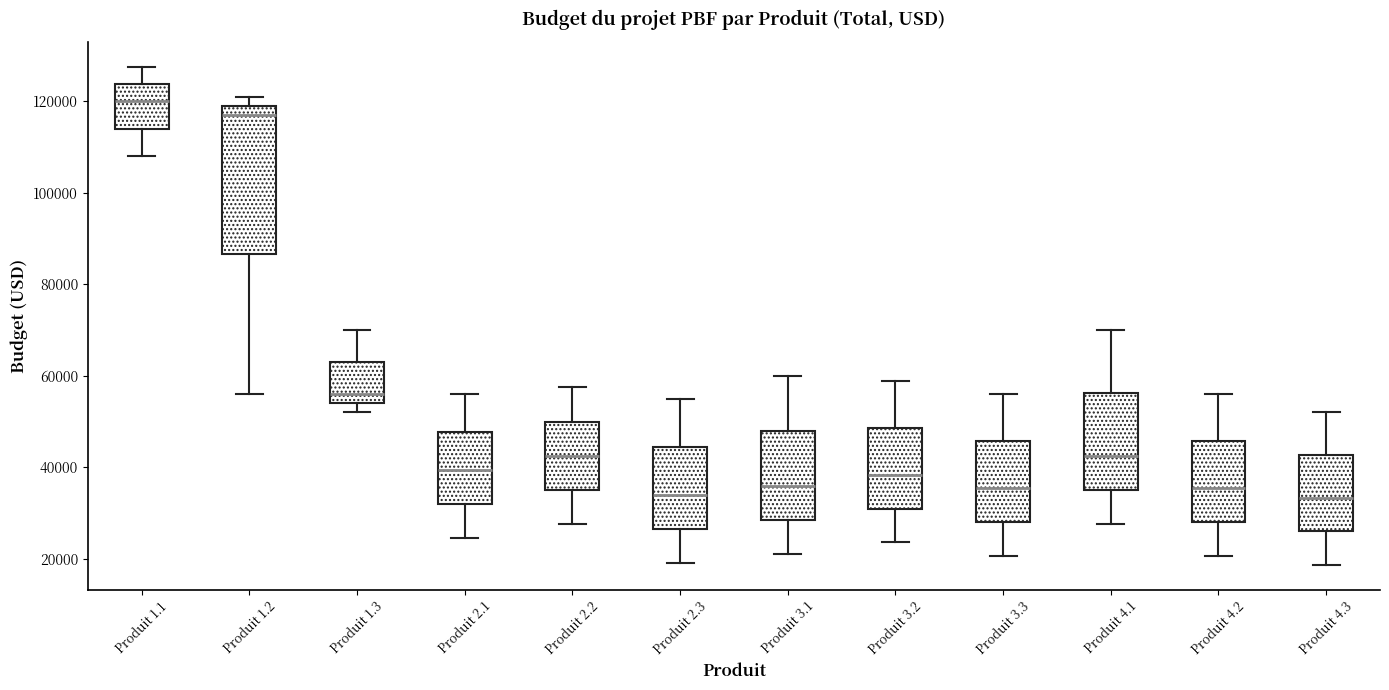

Which box's median line is the highest?

Produit 1.1